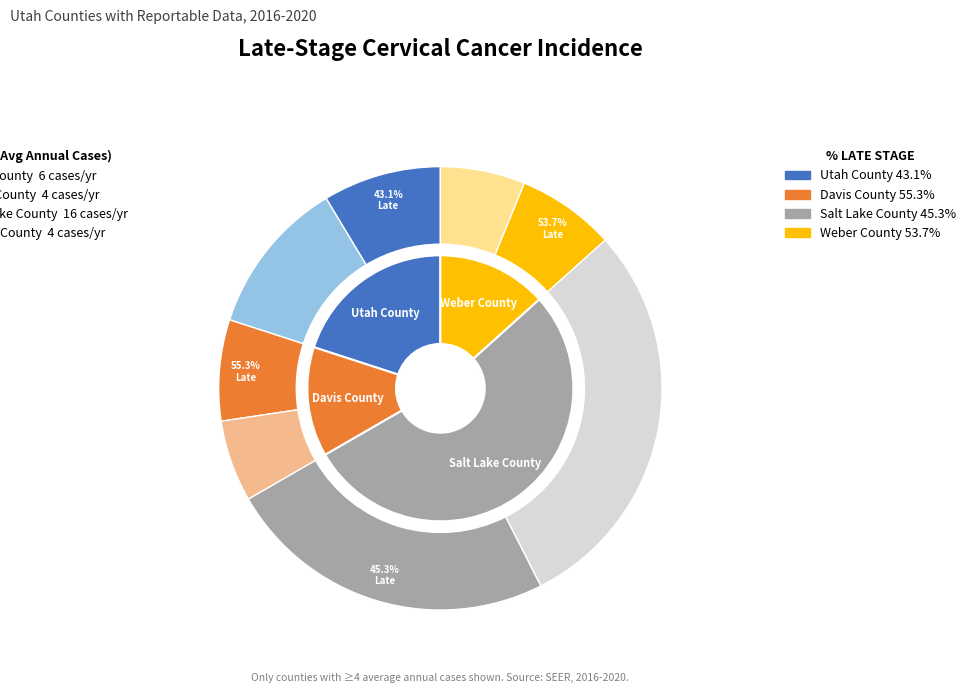

To the nearest percent, what is the difference between the Weber County and Salt Lake County slice percentages?

40%